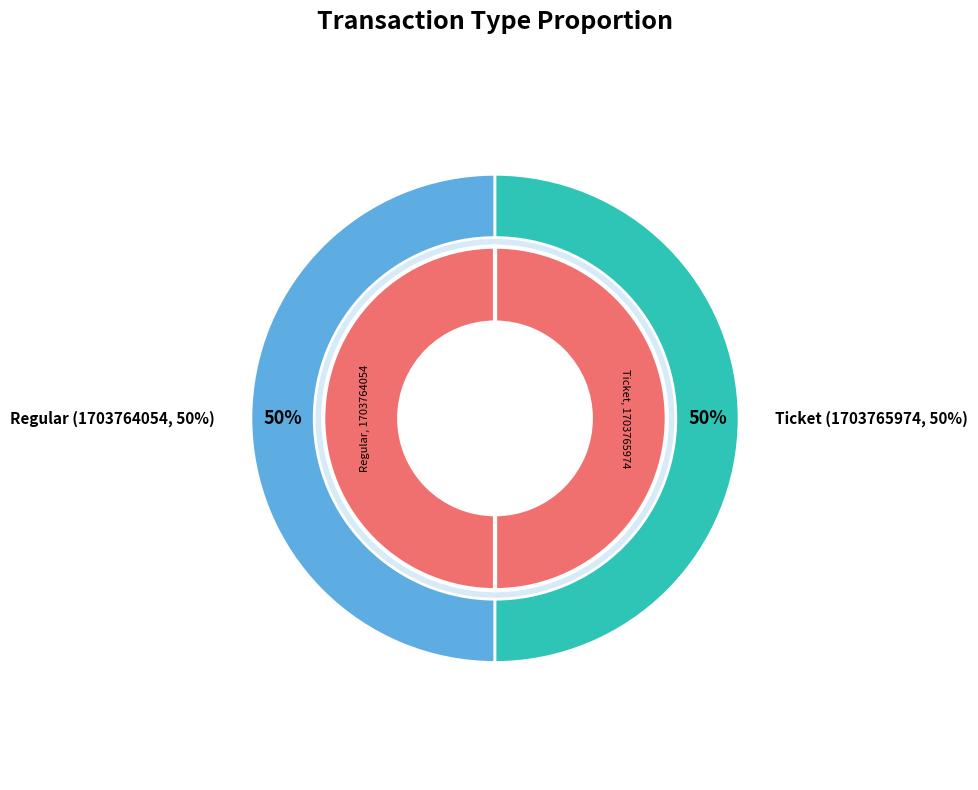

Does Ticket represent more than half of the total?

Yes